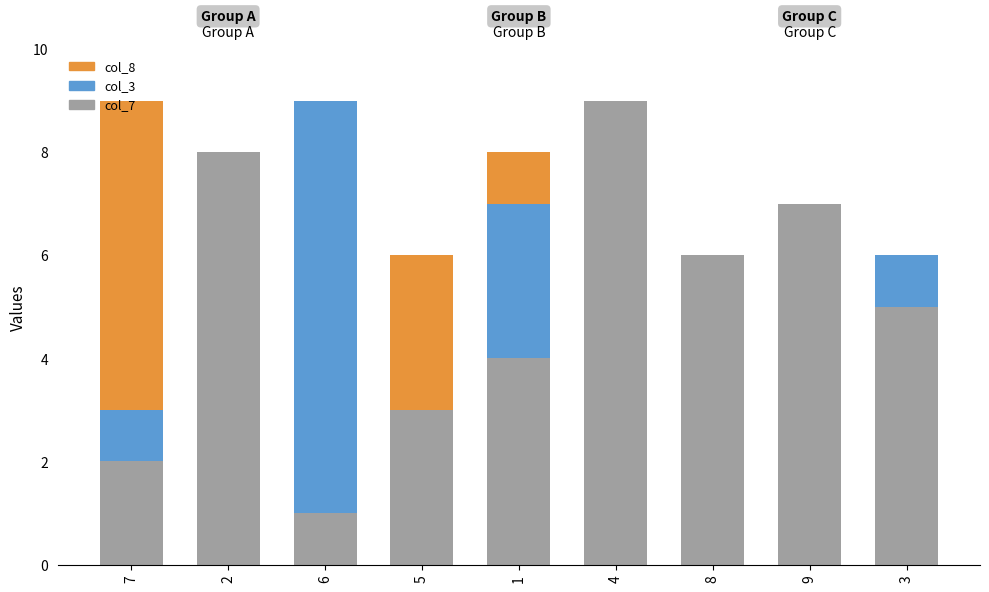

Rank the categories by col_8 value from lowest to highest.

8, 4, 9, 3, 6, 5, 2, 1, 7